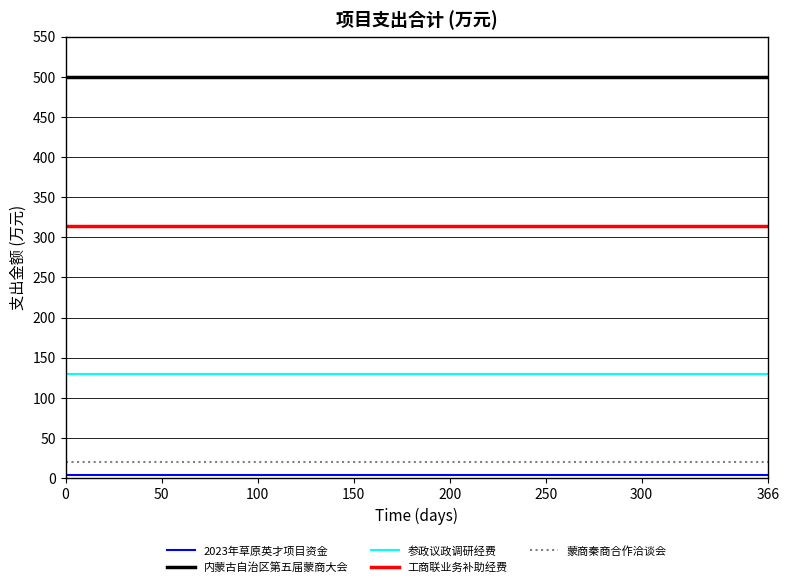

Is this an area chart (filled region under the line)?

No